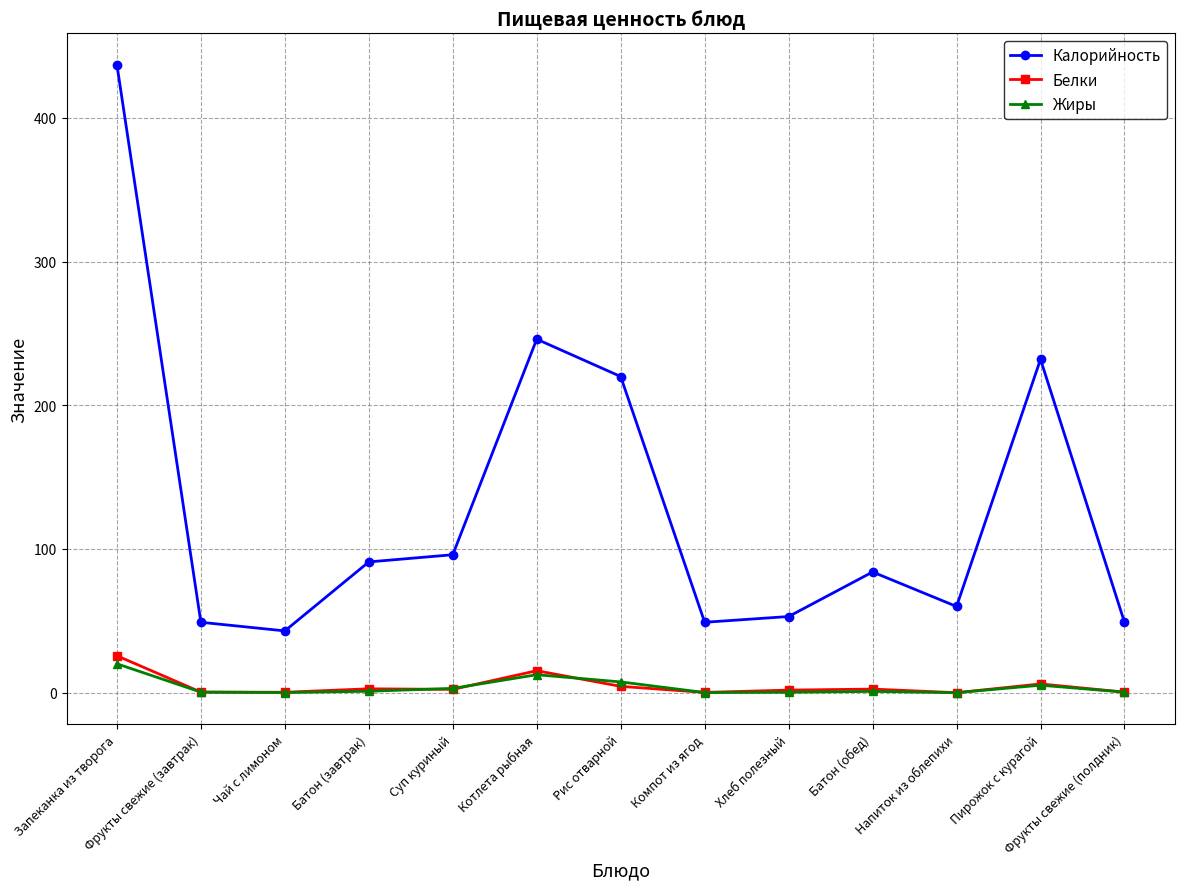

At which category is the sum across all series the highest?

Запеканка из творога